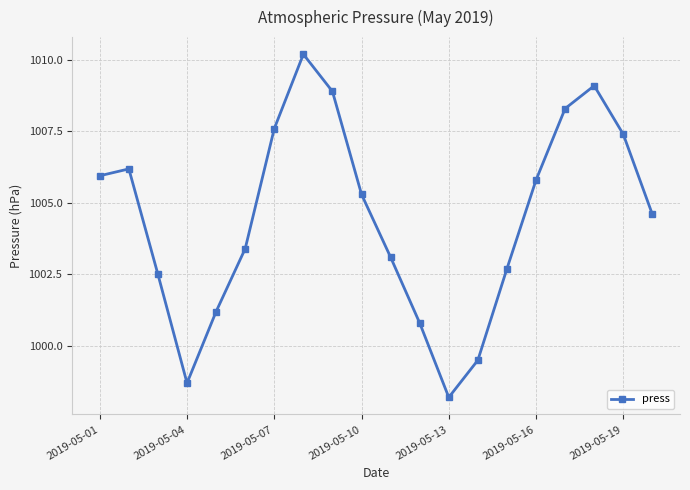

How many points are lower than both their immediate neighbors (excluding endpoints)?

2